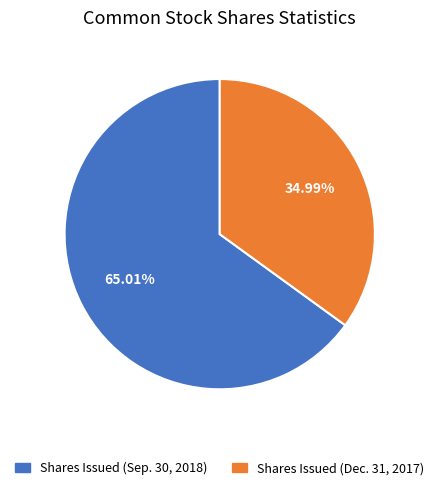

Is there any slice that represents more than half of the pie?

Yes